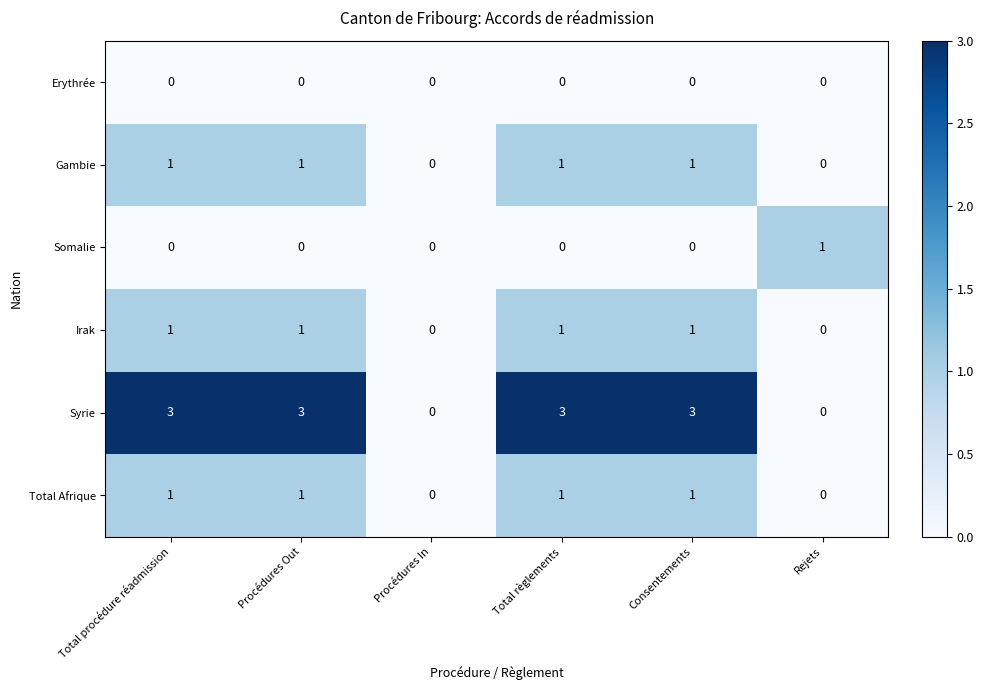

What is the greatest value displayed?

3